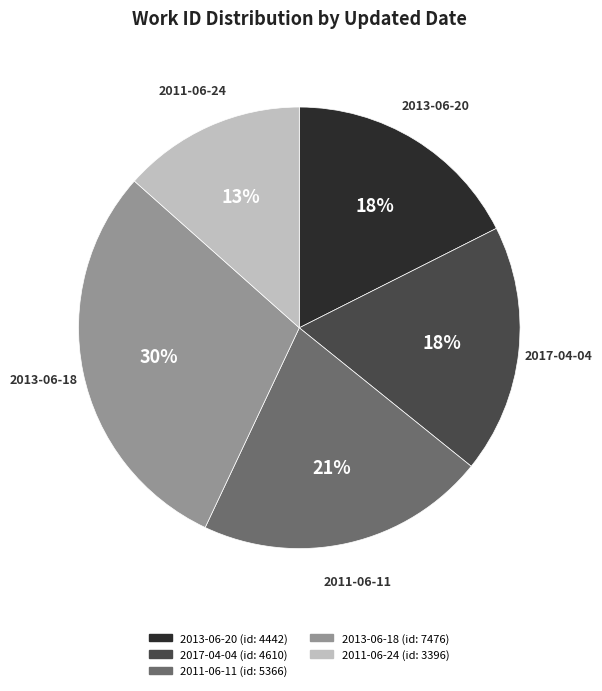

Between 2013-06-18 and 2011-06-11, which is larger?

2013-06-18